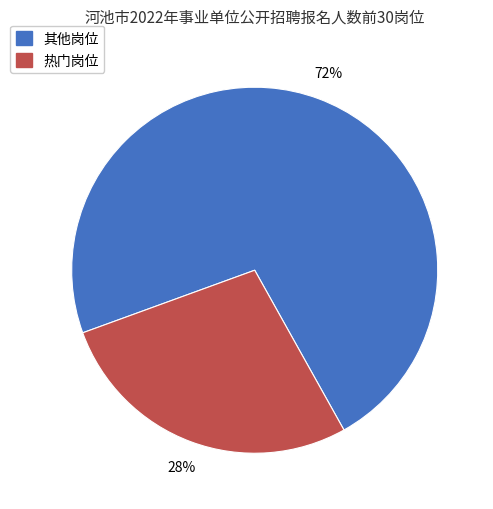

Does any single category account for the majority?

Yes